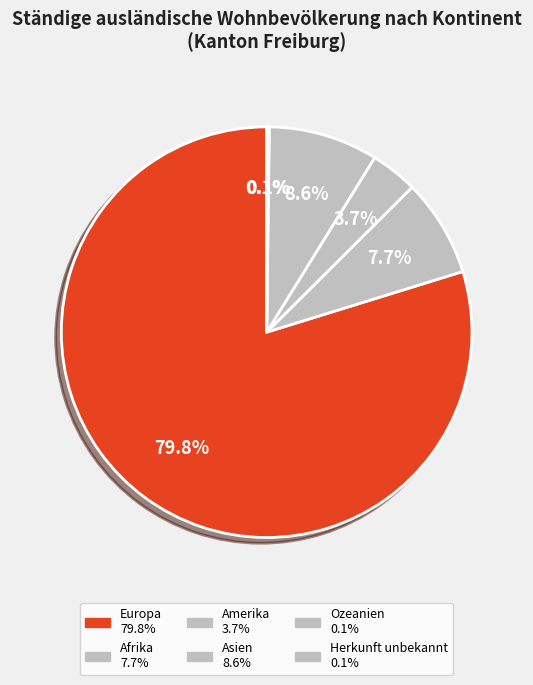

Which slice is the largest?

Europa